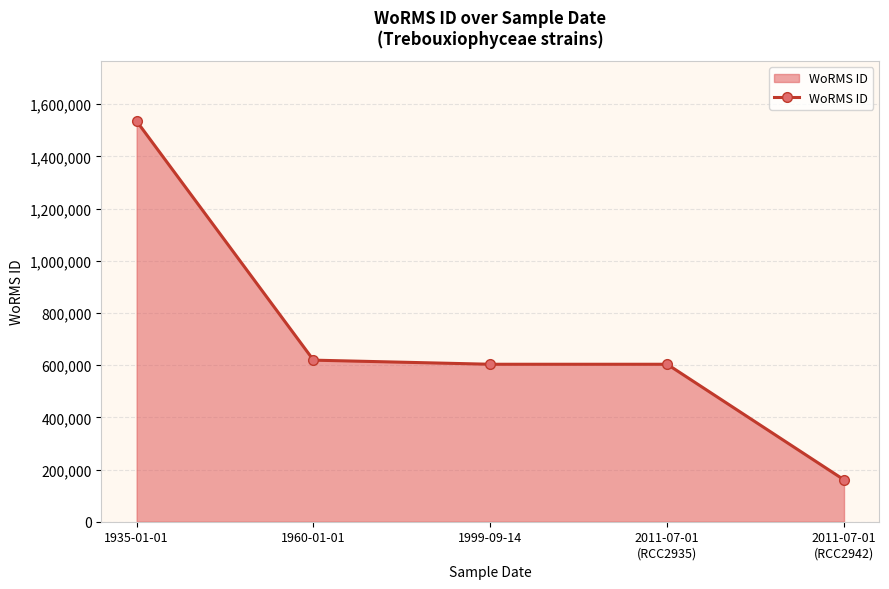

What is the difference between the second highest and minimum values?

458599